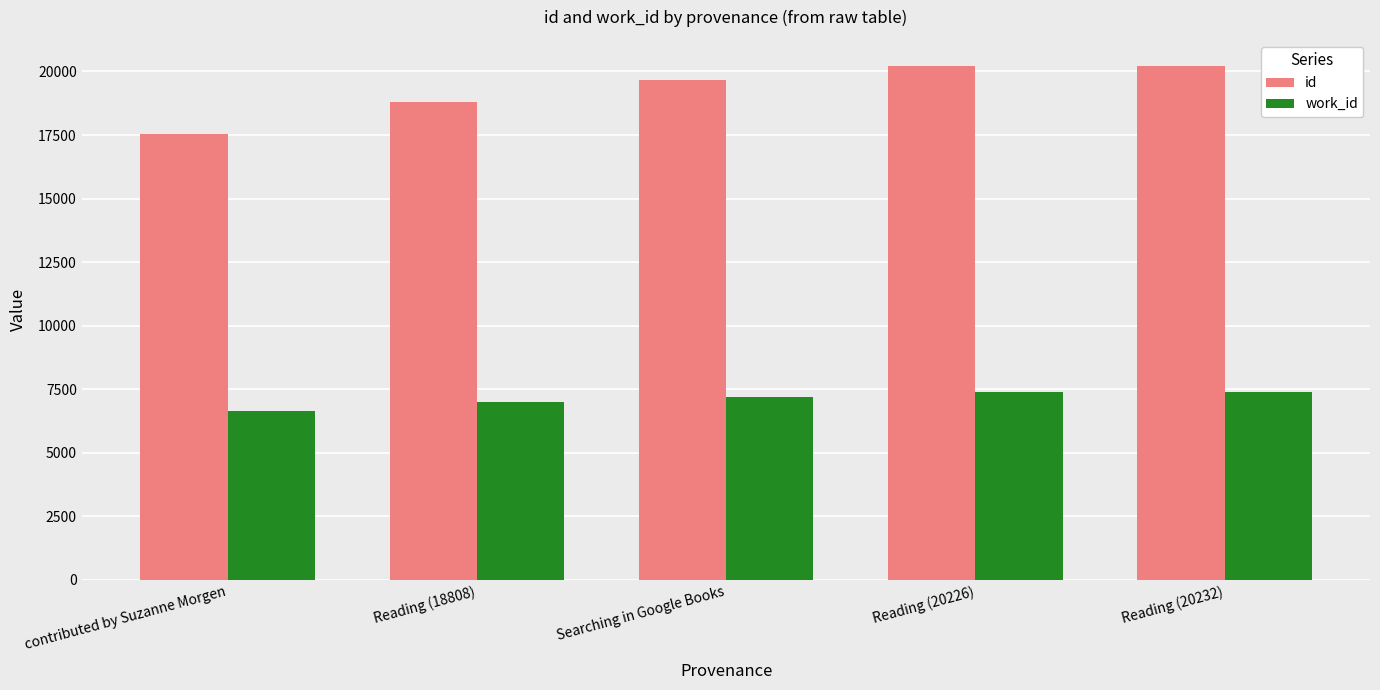

What is the difference between the second highest and minimum values in the id series?

2667